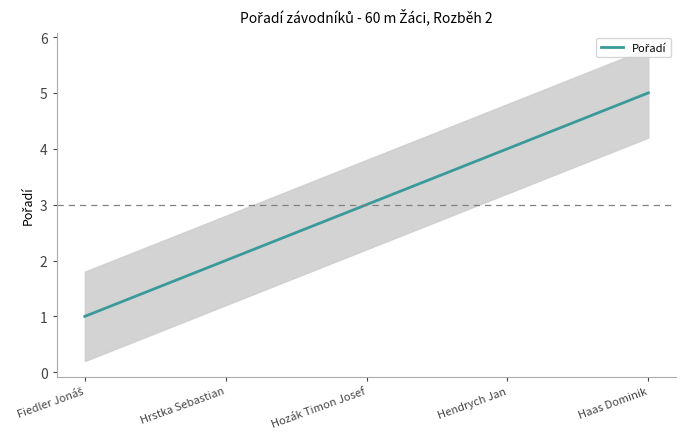

What is the difference between the values at Haas Dominik and Fiedler Jonáš?

4